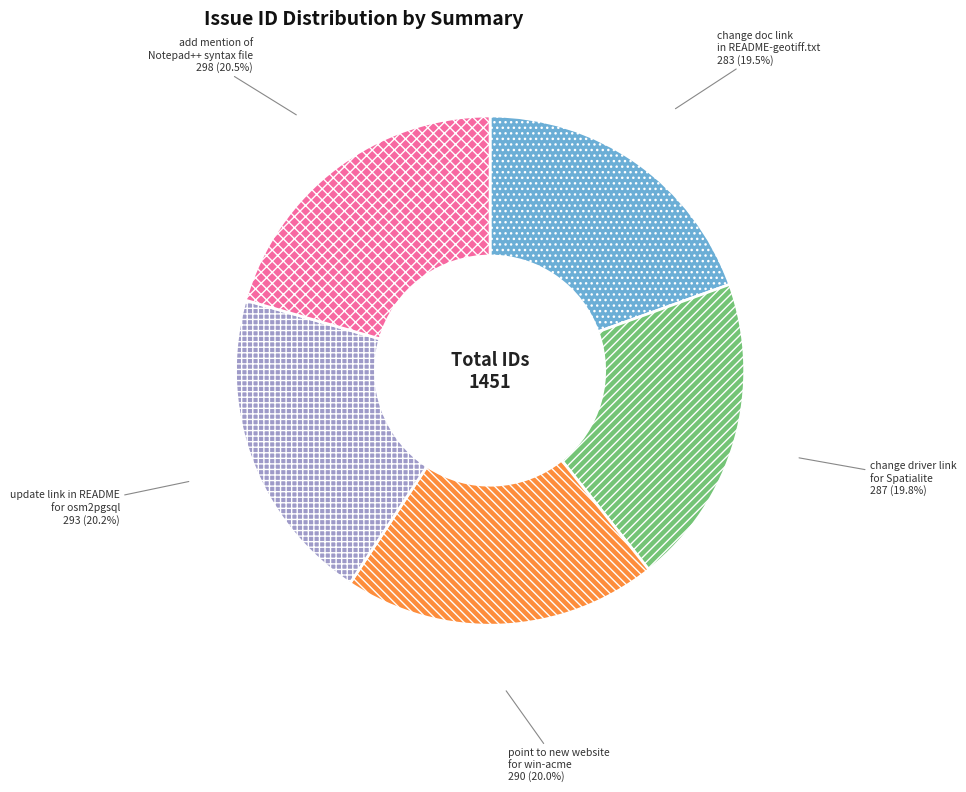

Is the sum of point to new website for win-acme and change driver link for Spatialite greater than half?

No